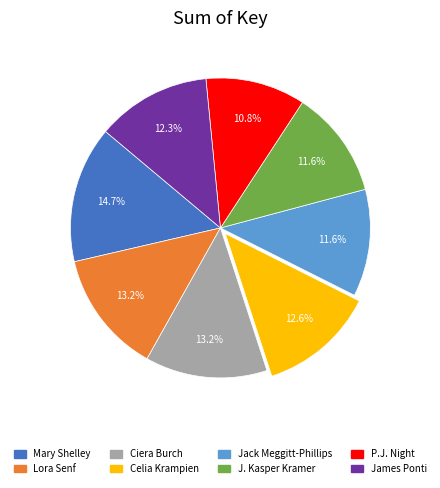

To the nearest percent, what percentage of the pie is P.J. Night?

11%